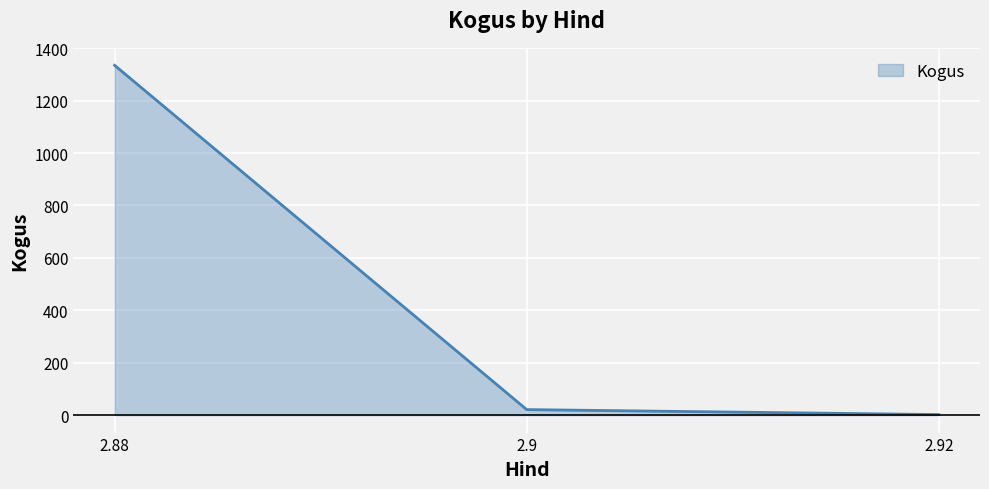

Reading left to right, what are all the values shown in this chart?

1335	21	2